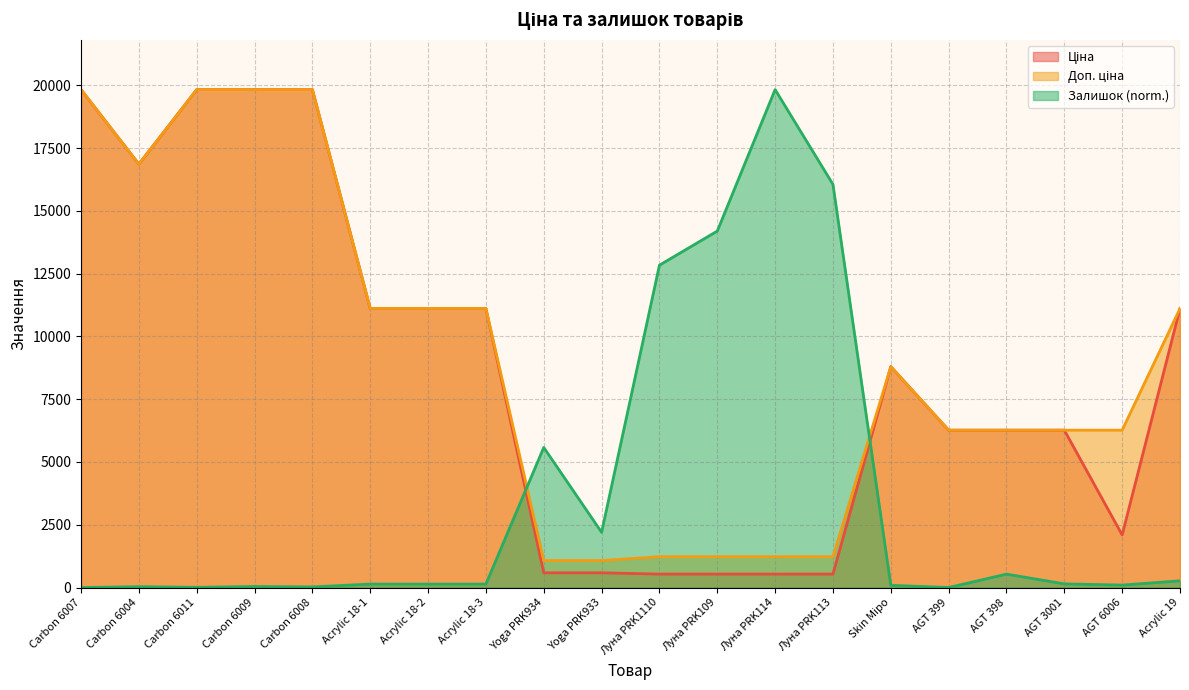

After their last crossing, which series has the higher values: Залишок or Доп. ціна?

Доп. ціна